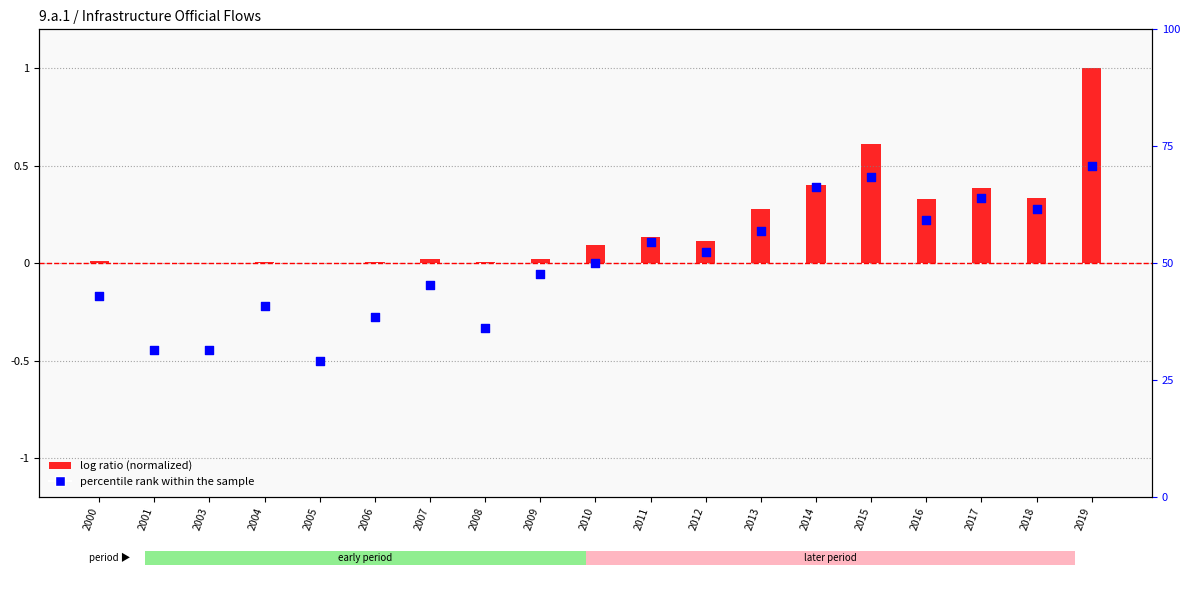

What are all the series names shown in the legend?

log ratio (normalized), percentile rank within the sample